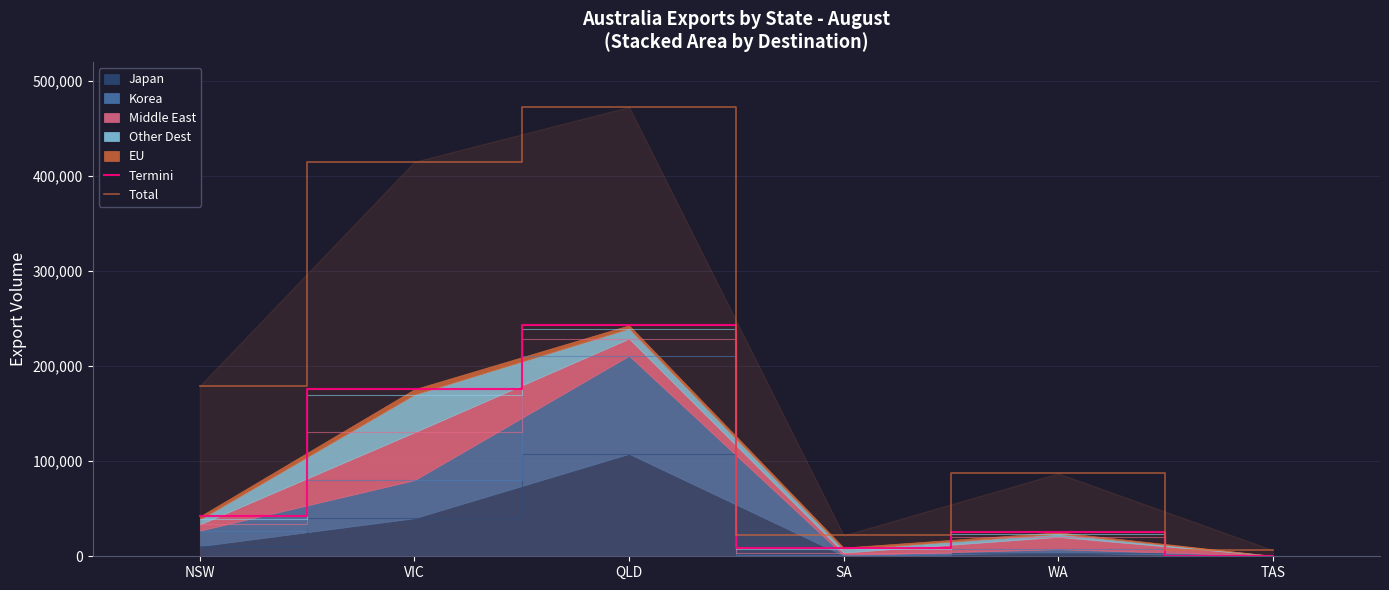

In Total, how many points are higher than both neighbors (excluding endpoints)?

2